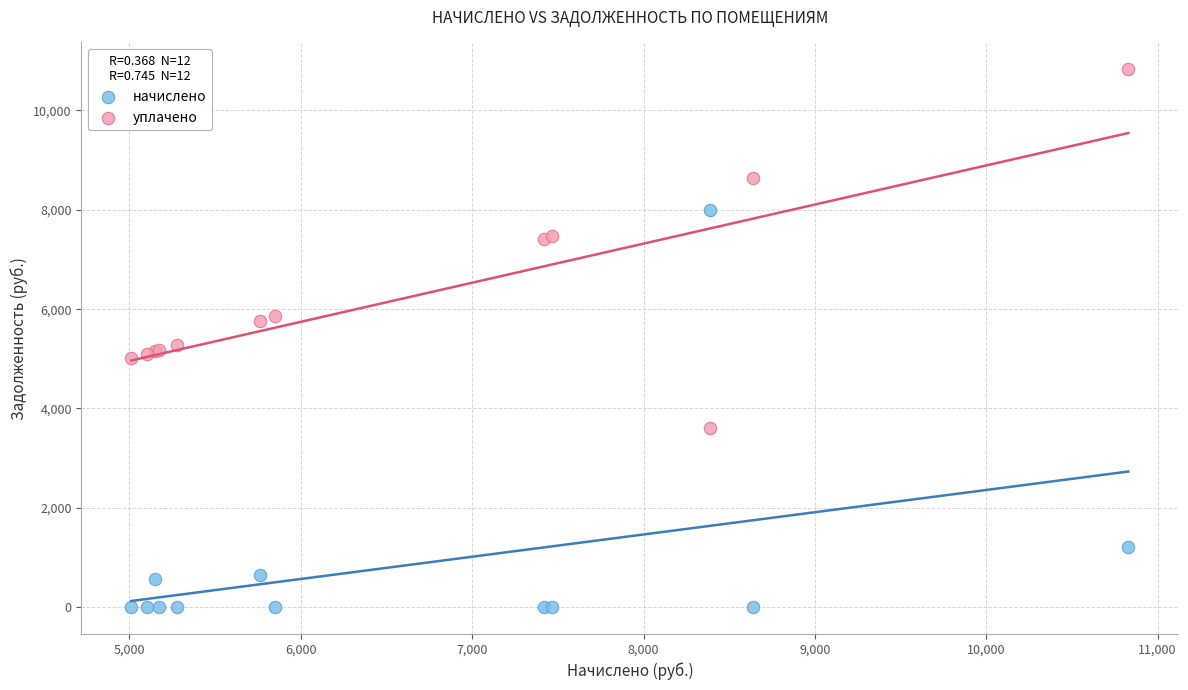

Which series has the largest Y range (max minus min)?

начислено